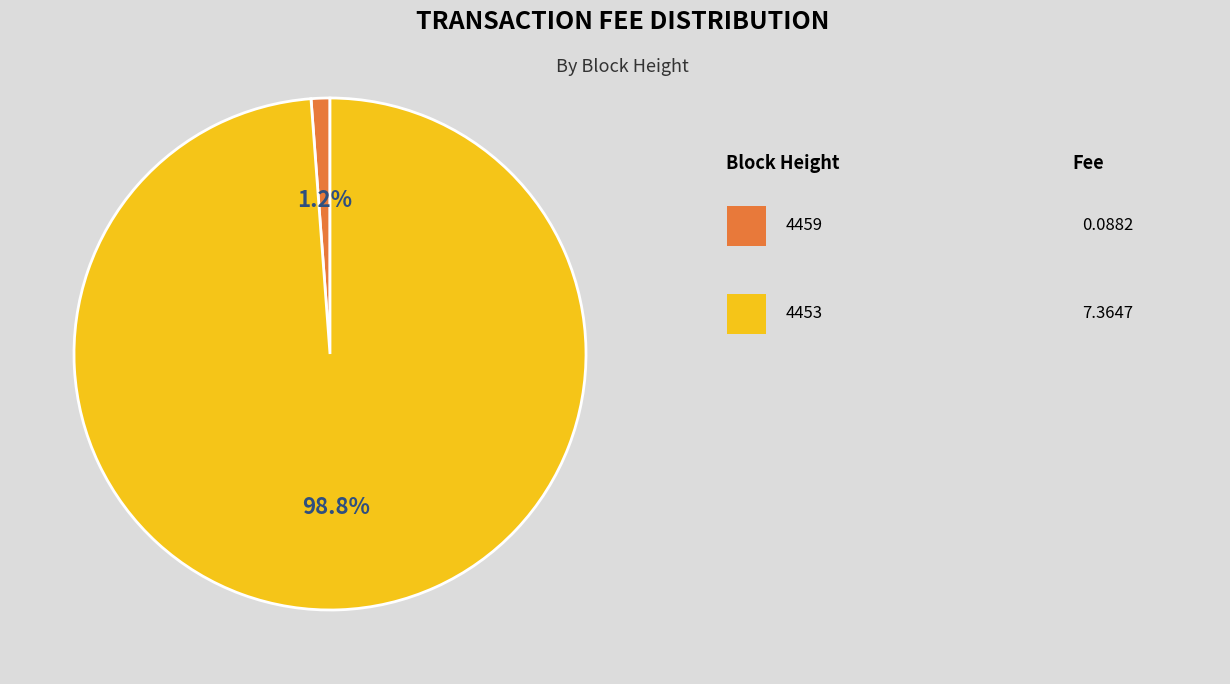

Count the number of slices in the pie.

2